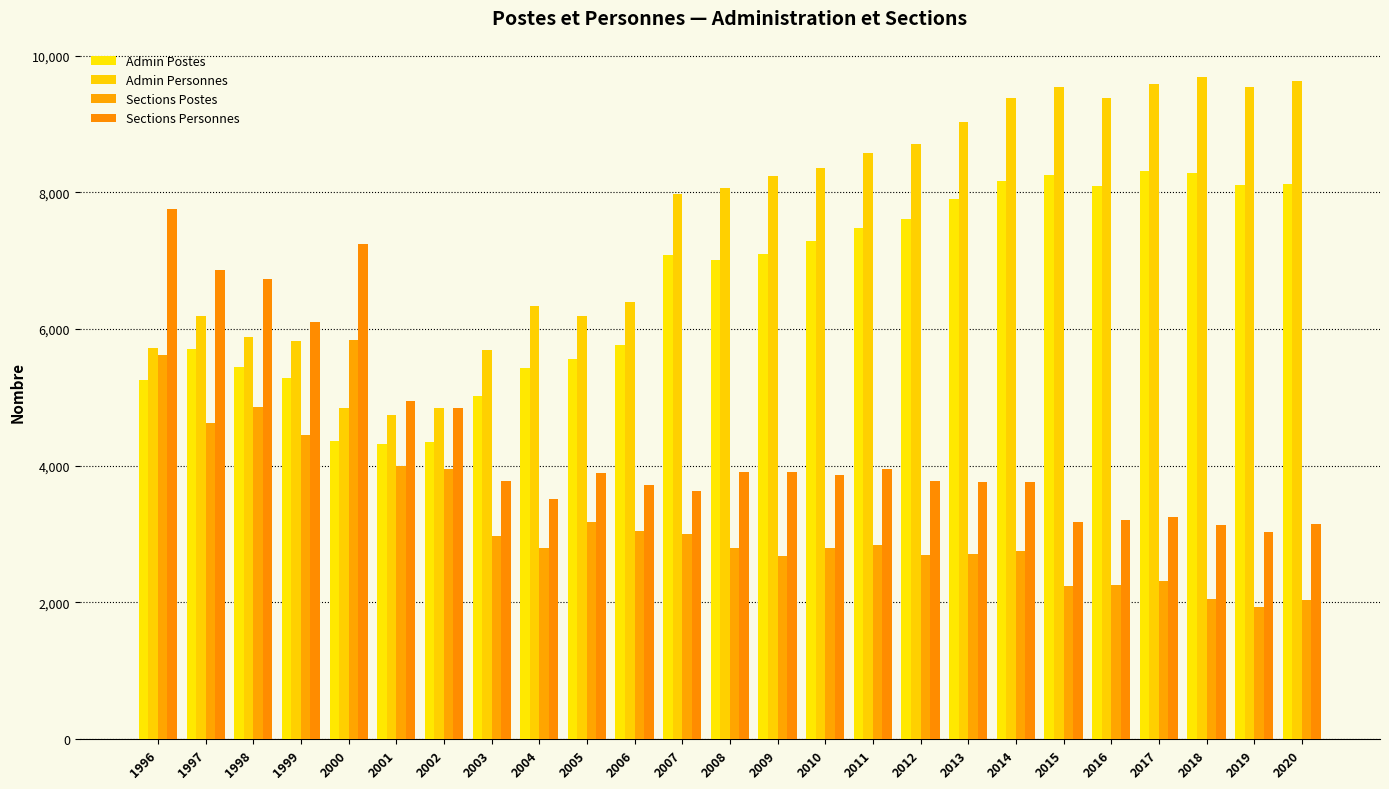

Are the bars grouped side by side (vs. stacked)?

Yes